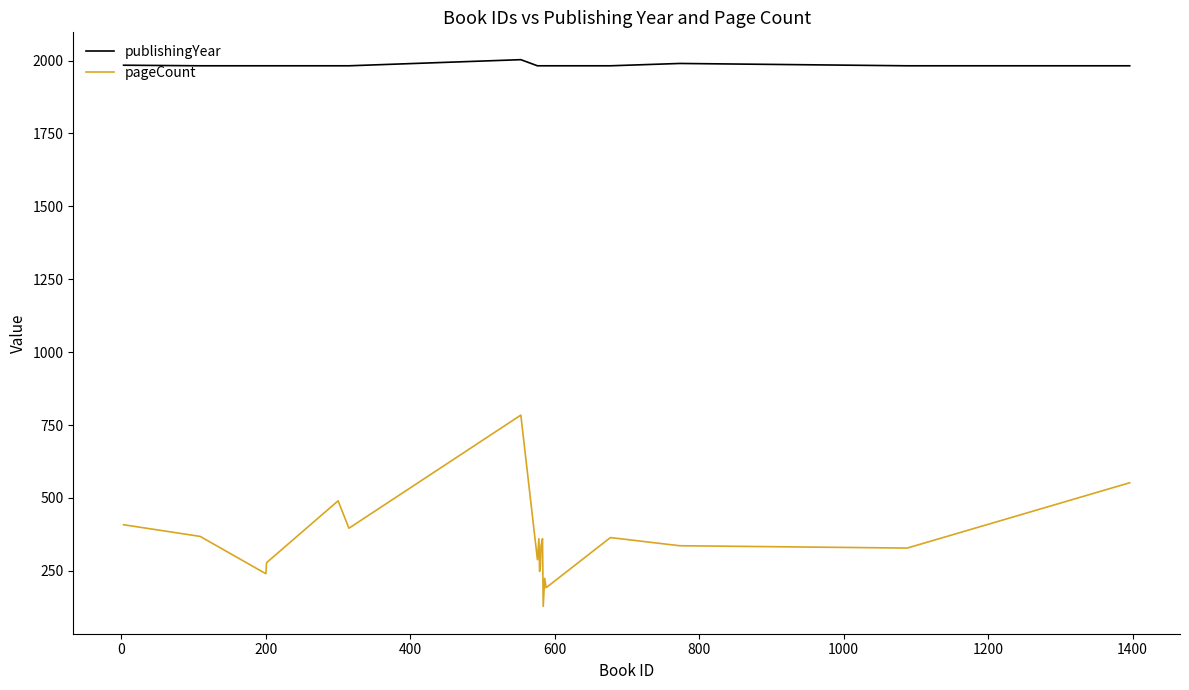

True or false: publishingYear and pageCount cross at least once.

False